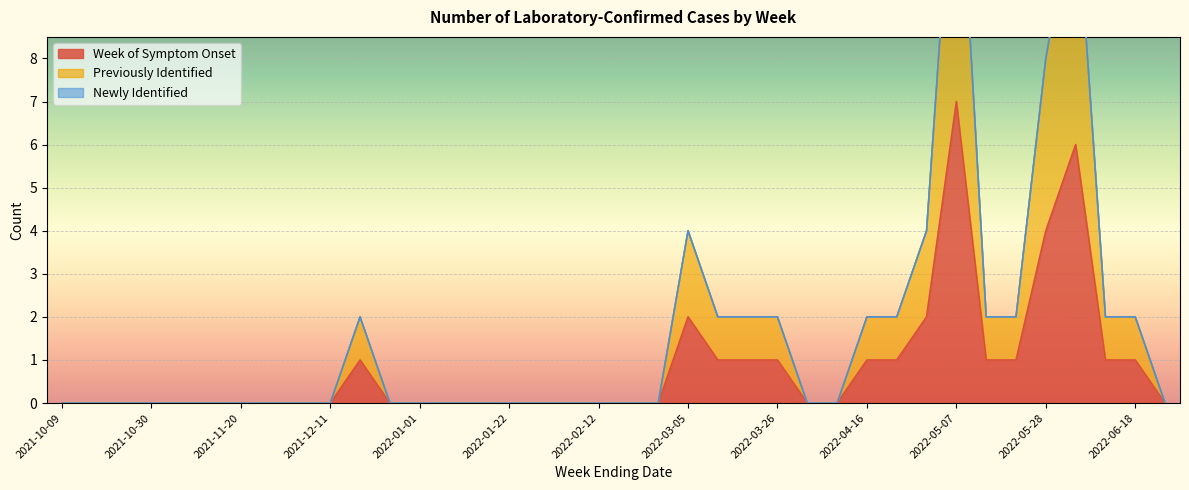

At which label does Previously Identified reach its peak?

2022-05-07